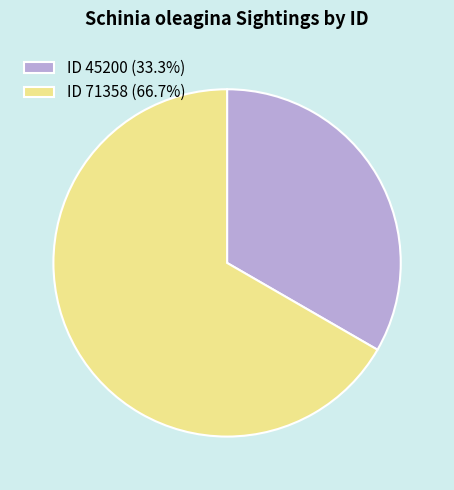

Is there a majority slice in this chart?

Yes